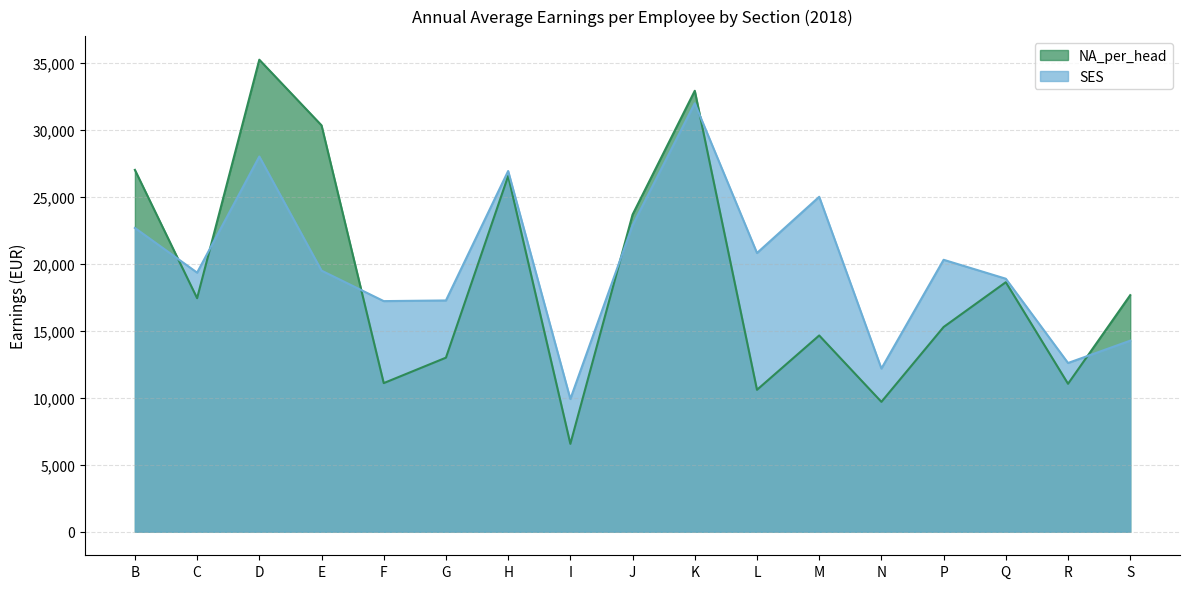

Which series ends up on top after the final intersection of NA_per_head and SES?

NA_per_head